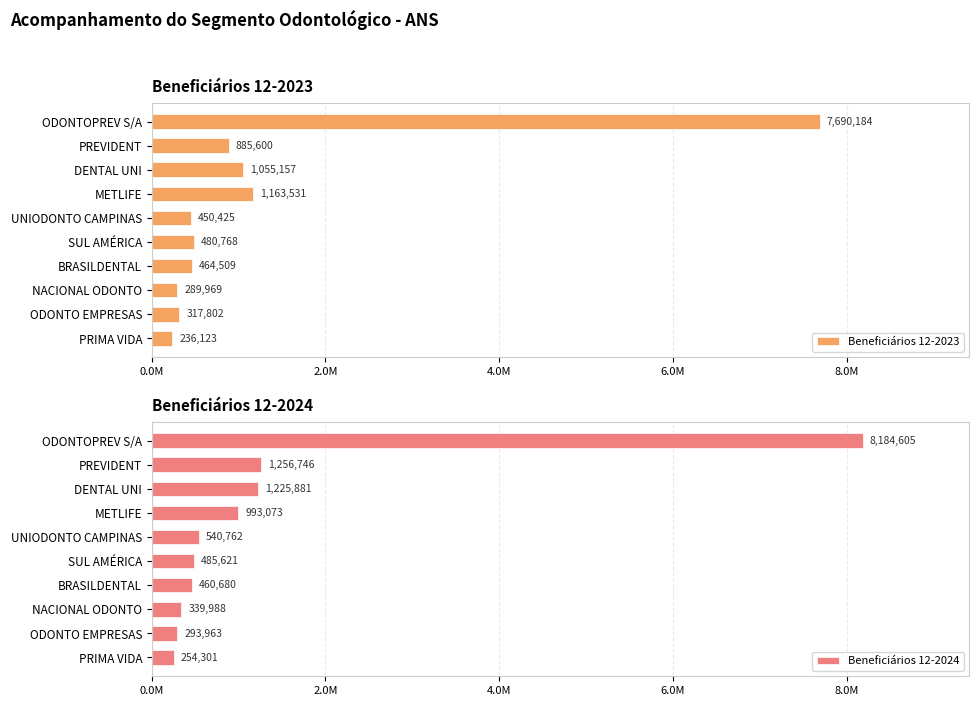

True or false: Beneficiários 12-2024 has a value of 1225881 at DENTAL UNI.

True